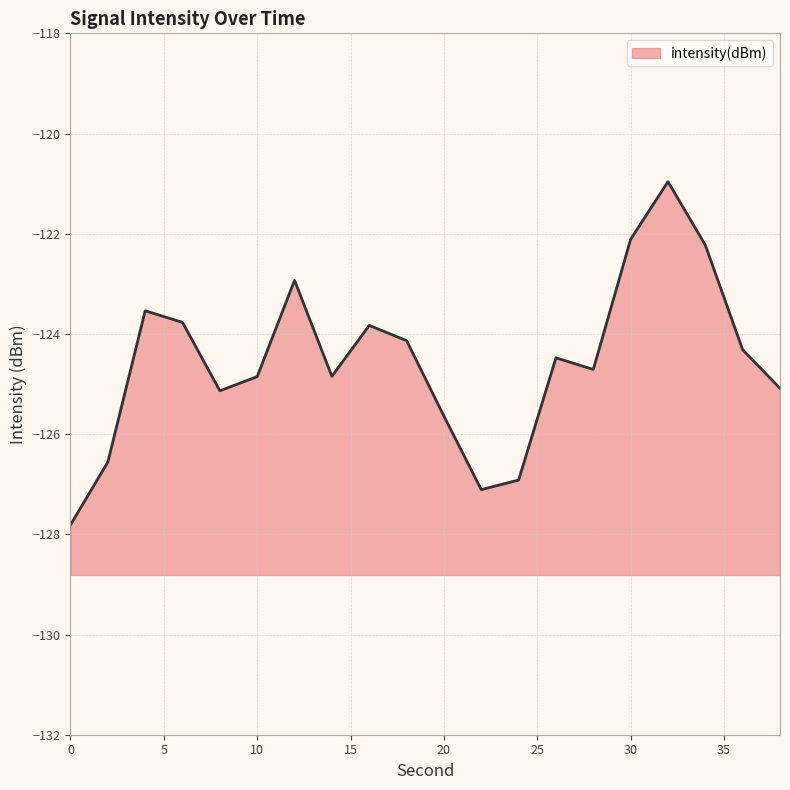

Where does the data first go above -124?

4